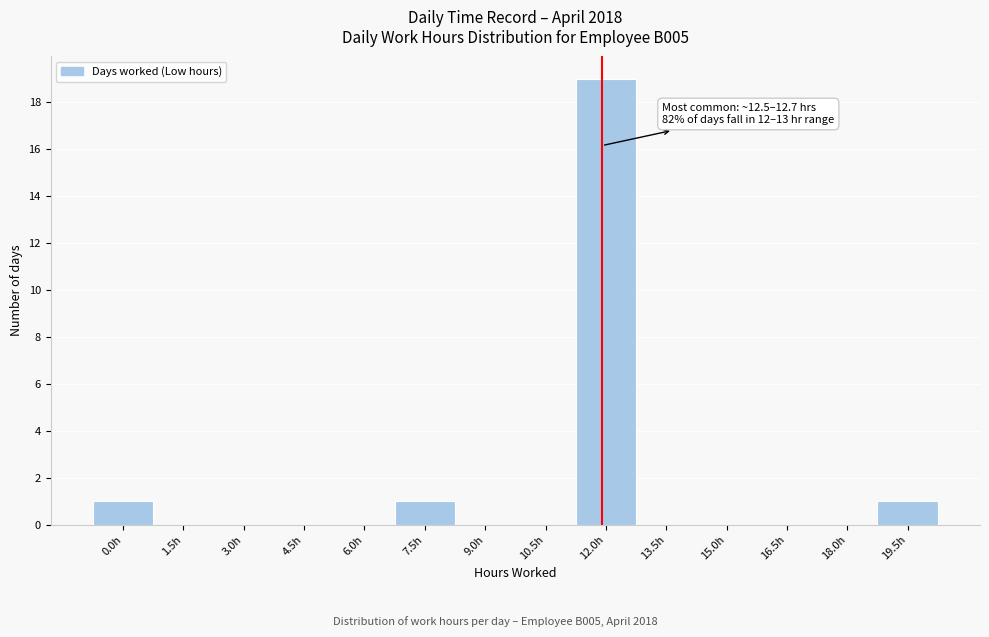

Reading left to right, extract all data points from this chart.

0.0h=1	1.5h=0	3.0h=0	4.5h=0	6.0h=0	7.5h=1	9.0h=0	10.5h=0	12.0h=19	13.5h=0	15.0h=0	16.5h=0	18.0h=0	19.5h=1